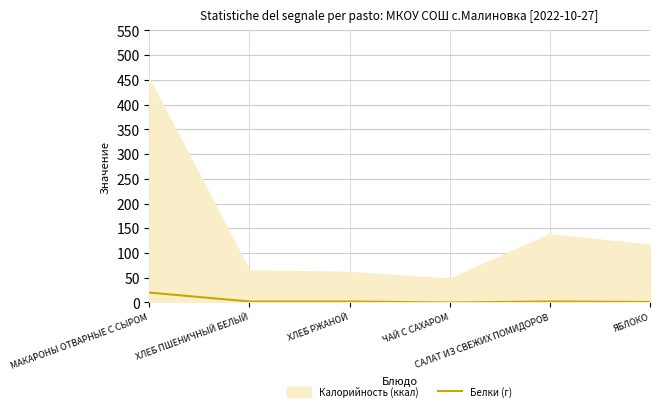

Which series has the largest range (max minus min)?

Калорийность (ккал)